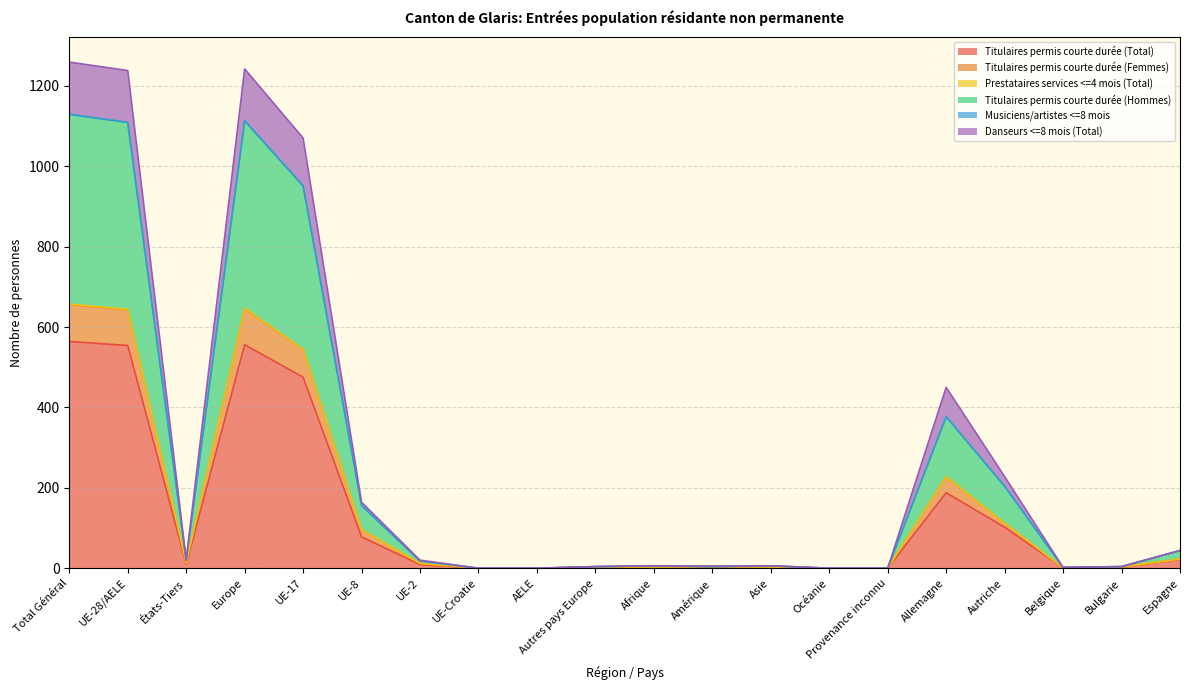

How many values in Titulaires permis courte durée (Total) are above zero?

16